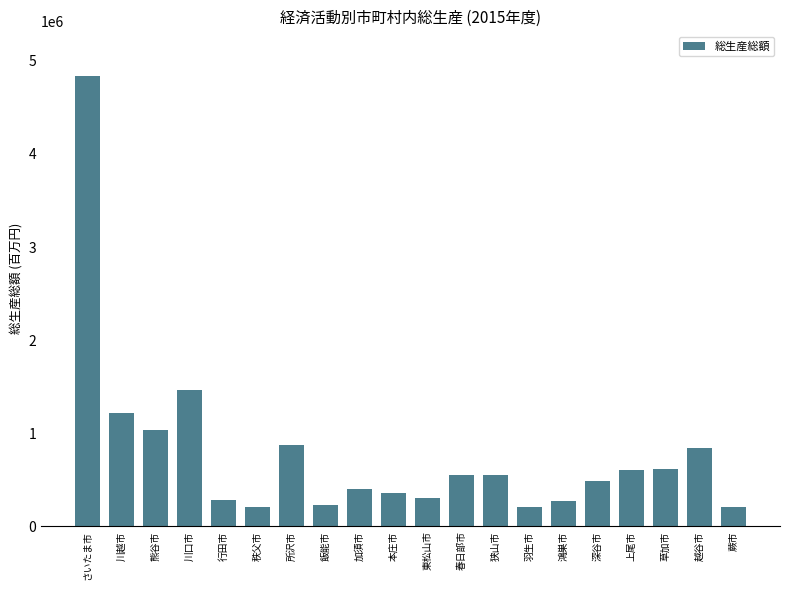

What is the label of the 8th bar from the right?

狭山市